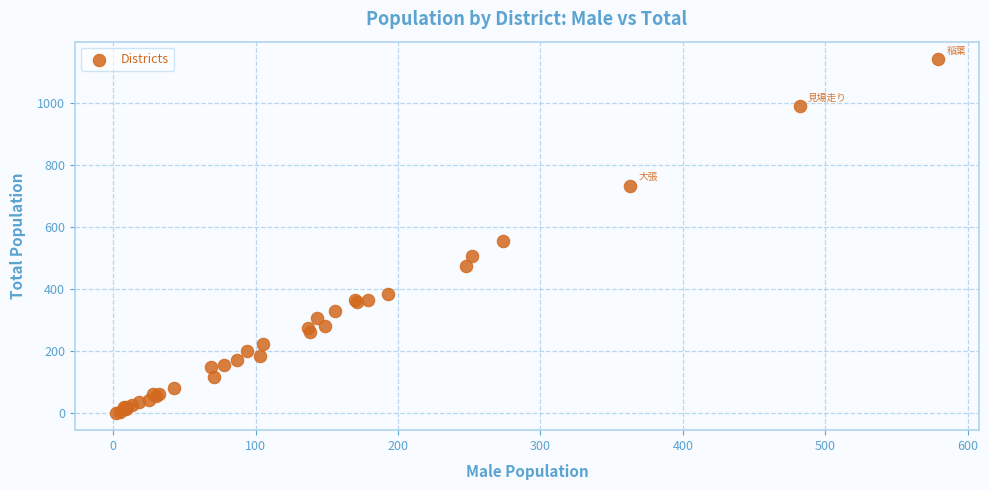

What Y value in the scatter plot is closest to 571?

555